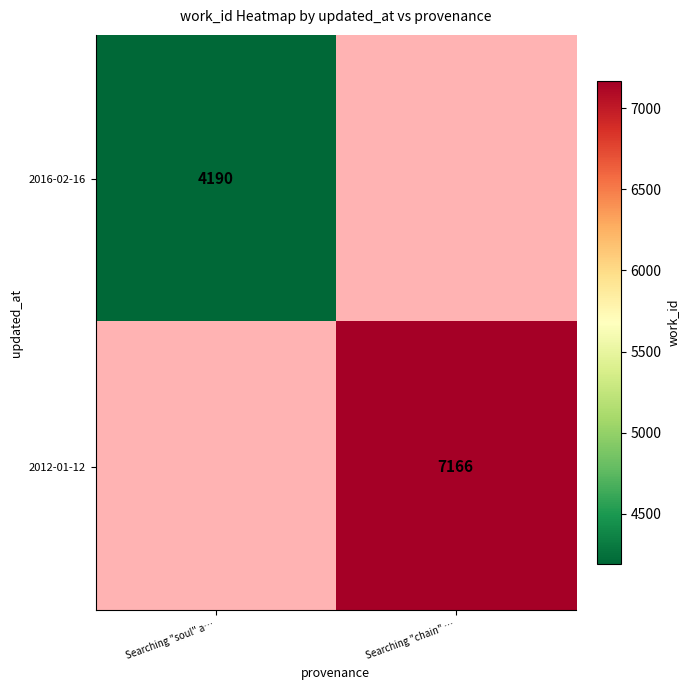

Is it true that 2012-01-12 equals 7166 at Searching "chain" …?

True